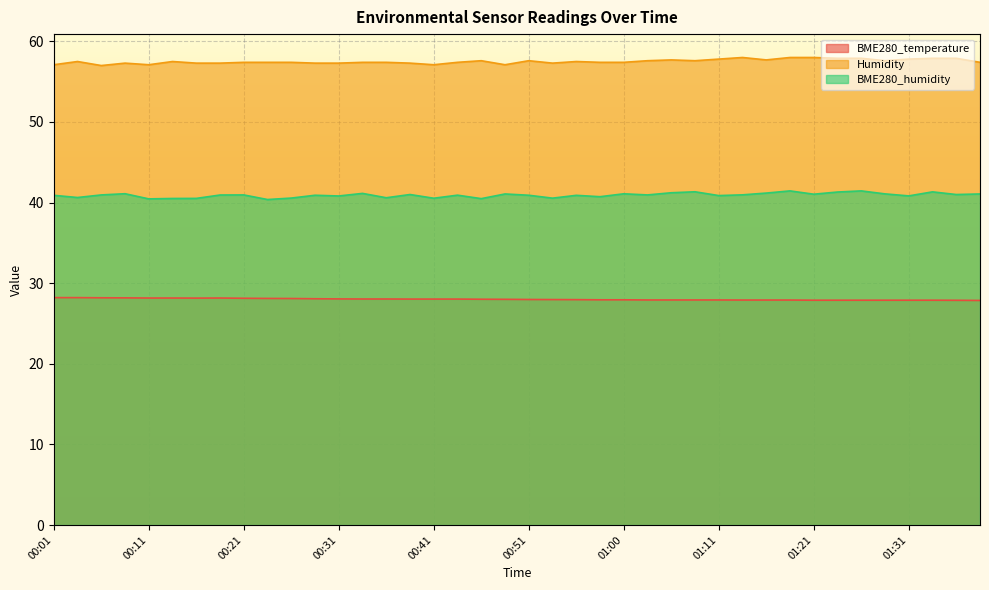

In BME280_humidity, how many points are higher than both neighbors (excluding endpoints)?

13